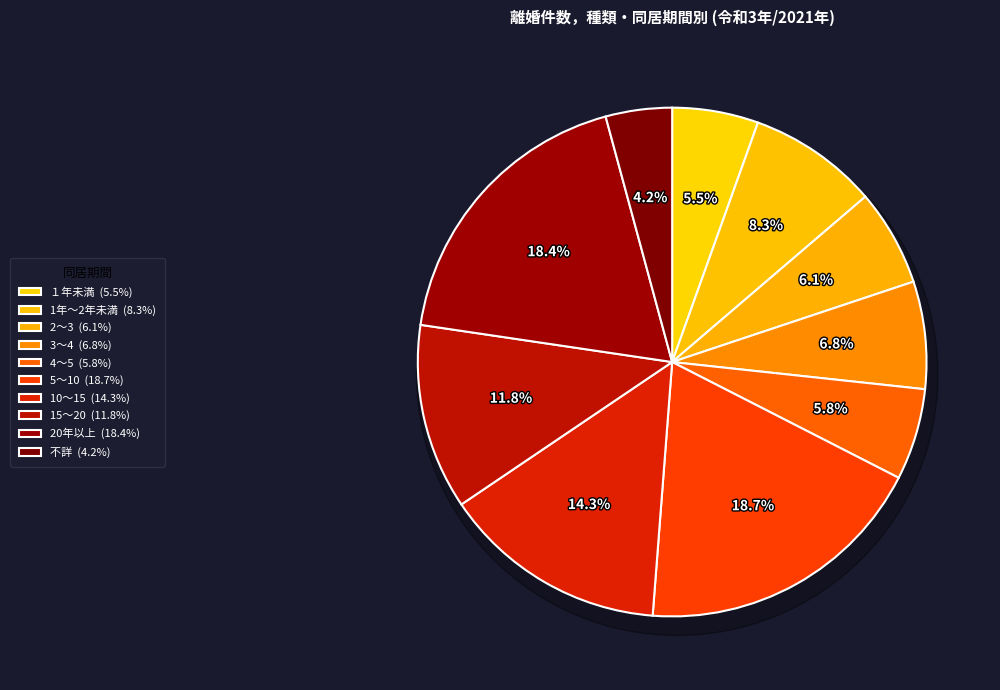

To the nearest percent, what is the combined percentage of 不詳 and 10～15?

19%